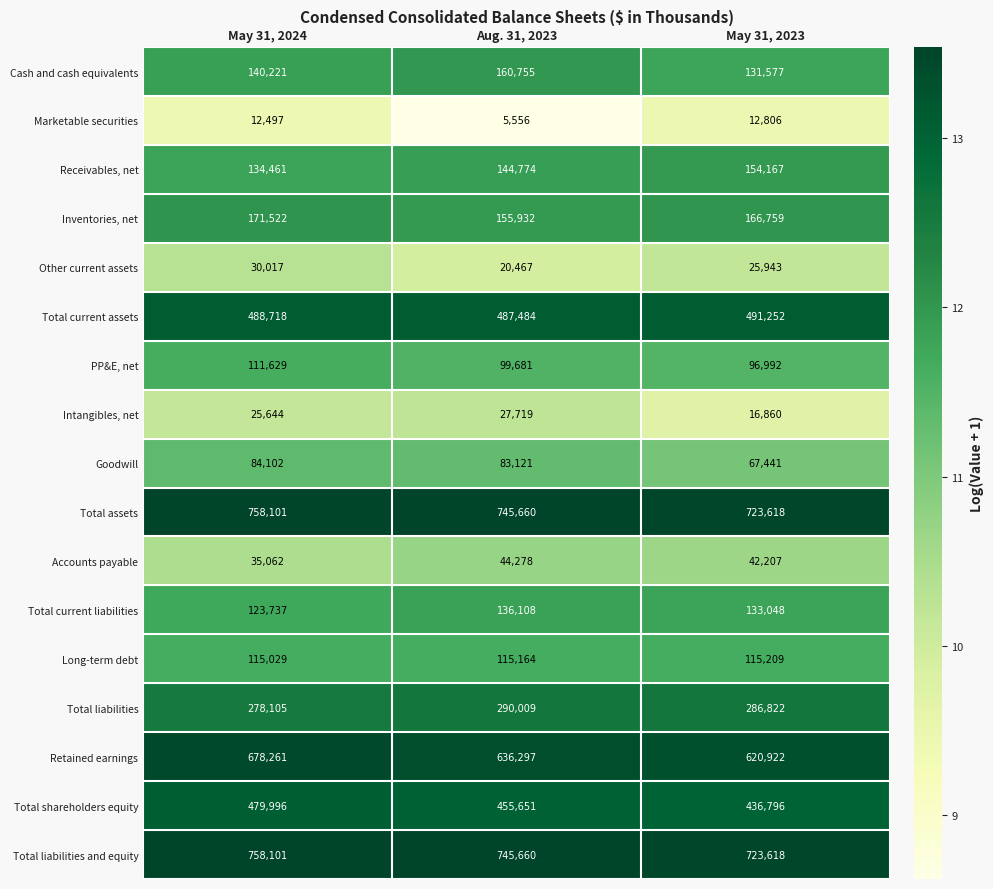

At which category is the sum across all series the highest?

May 31, 2024